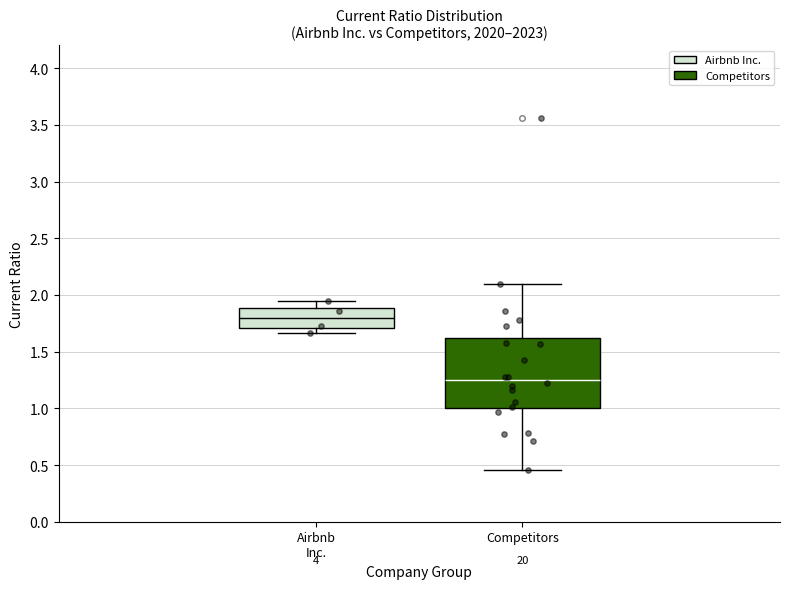

Which box is the tallest, from its lower edge to its upper edge?

Competitors